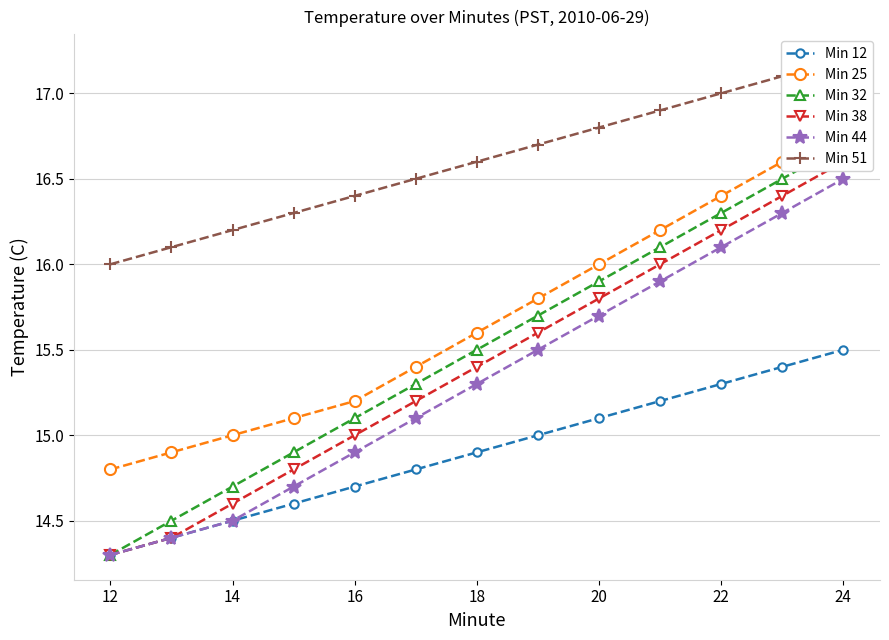

Count the number of categories in the chart.

13